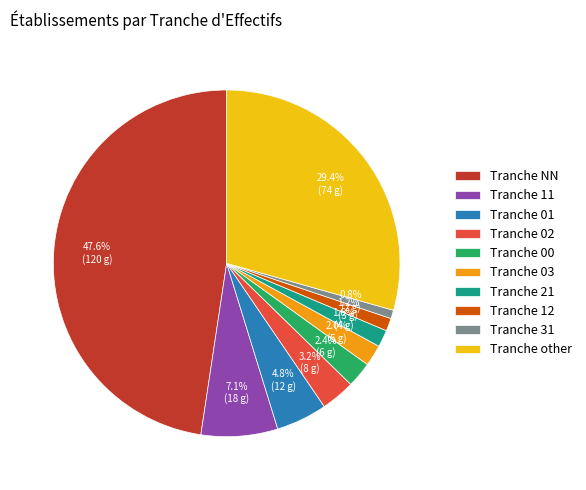

How many segments does this pie chart have?

10